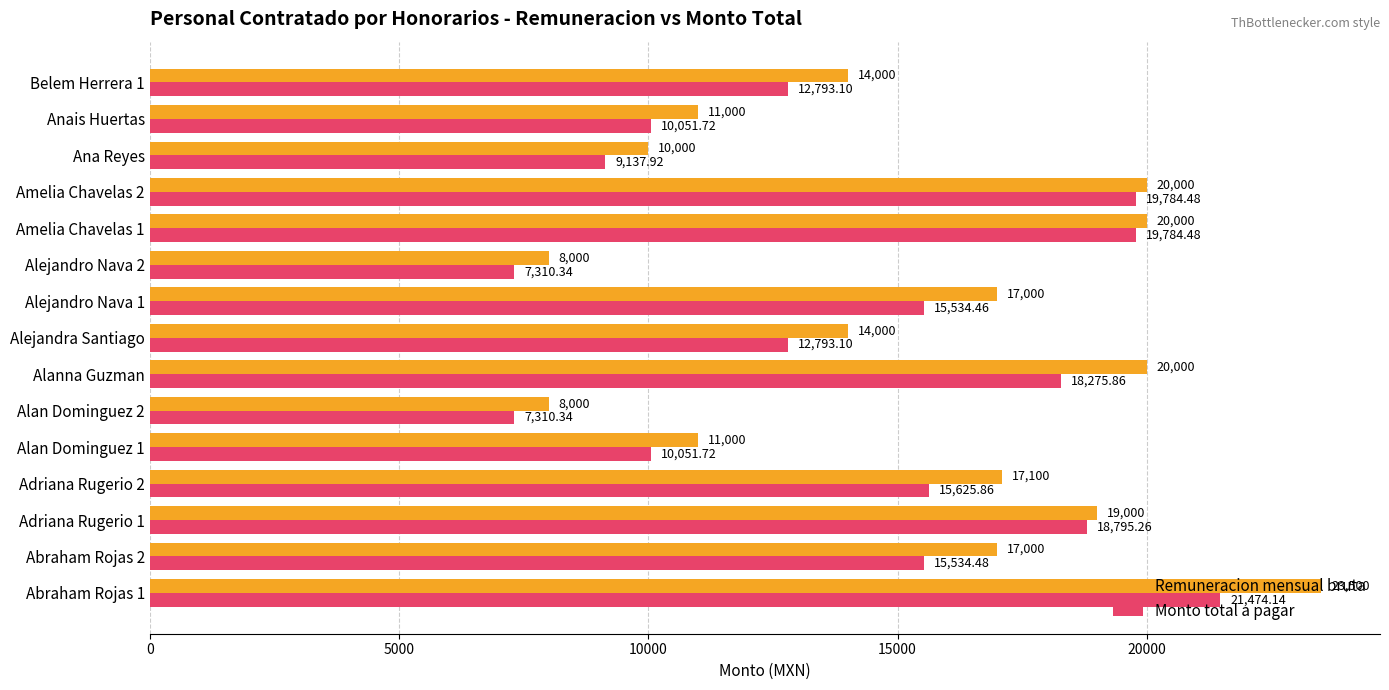

At which category is the sum across all series the highest?

Abraham Rojas 1